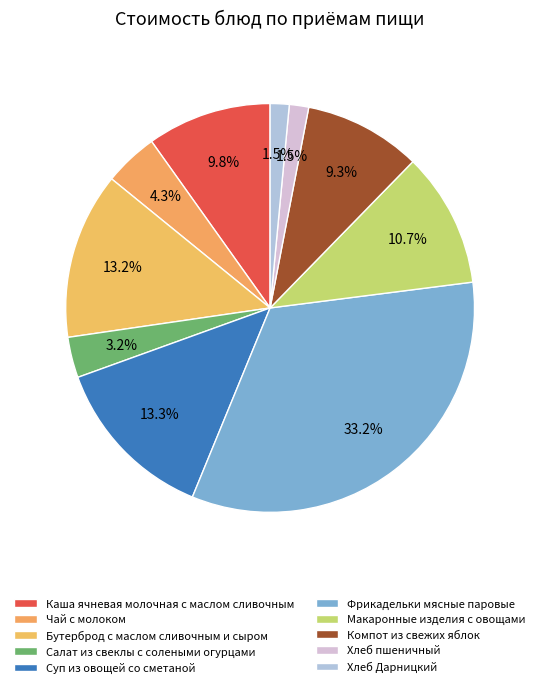

How many segments does this pie chart have?

10